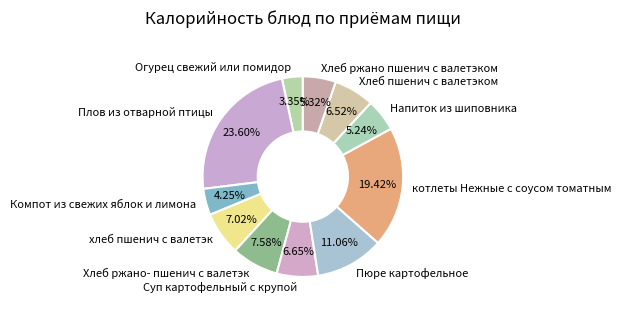

Do Огурец свежий или помидор and Хлеб пшенич с валетэком together represent more than half of the pie?

No